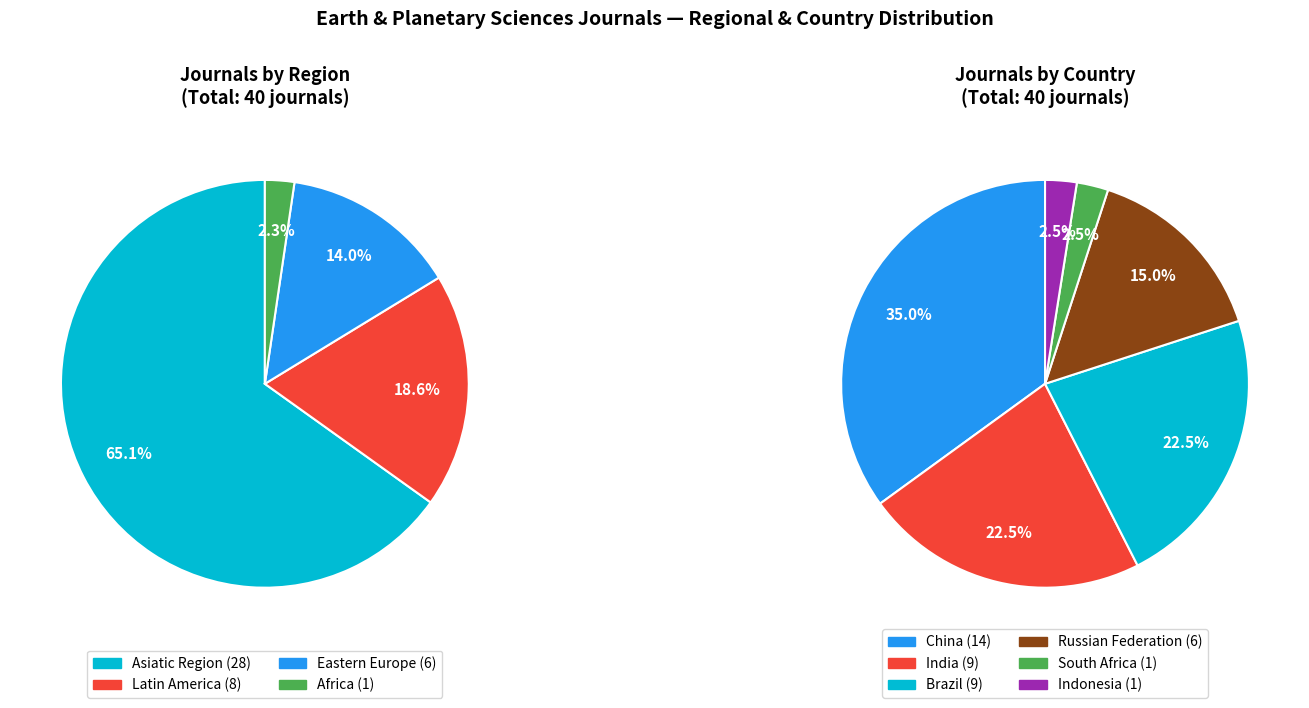

How many slices are in this pie chart?

4